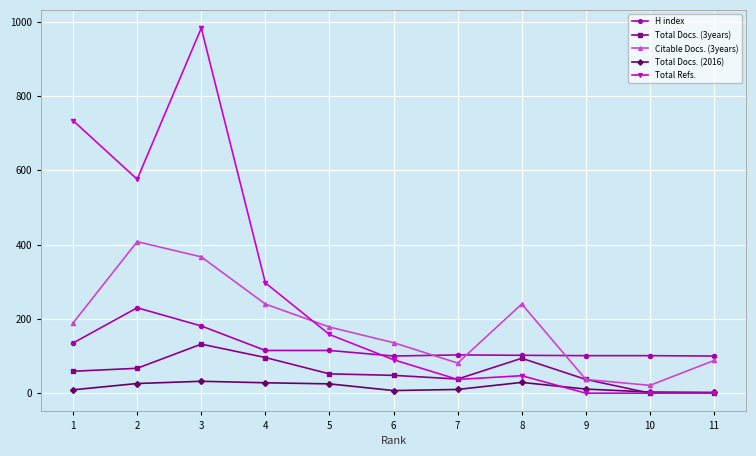

Between 6 and 11, which series saw the biggest shift?

Total Refs.